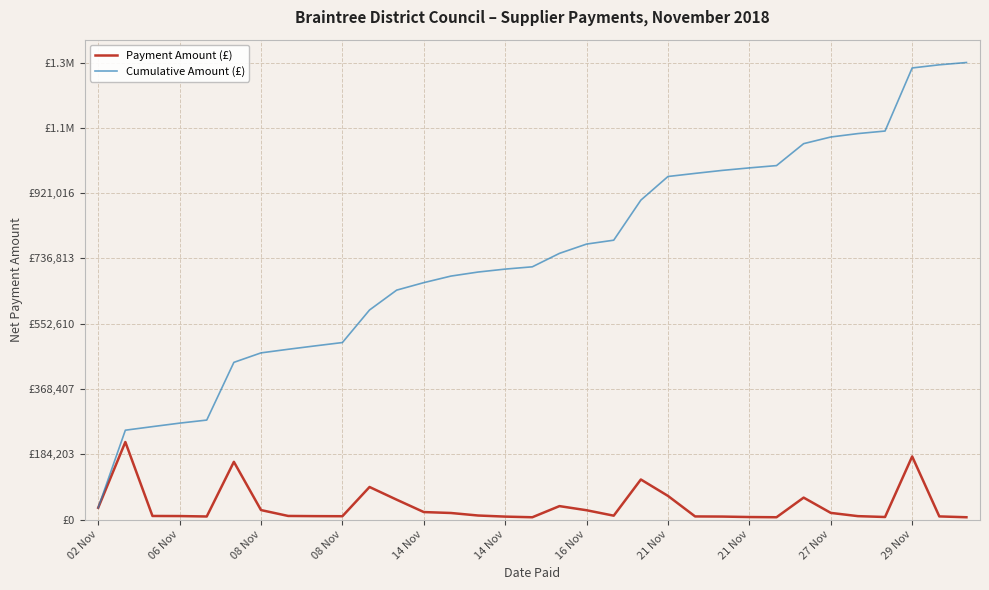

What is the value of the Payment Amount (£) point at the 4th from the left?

10087.0